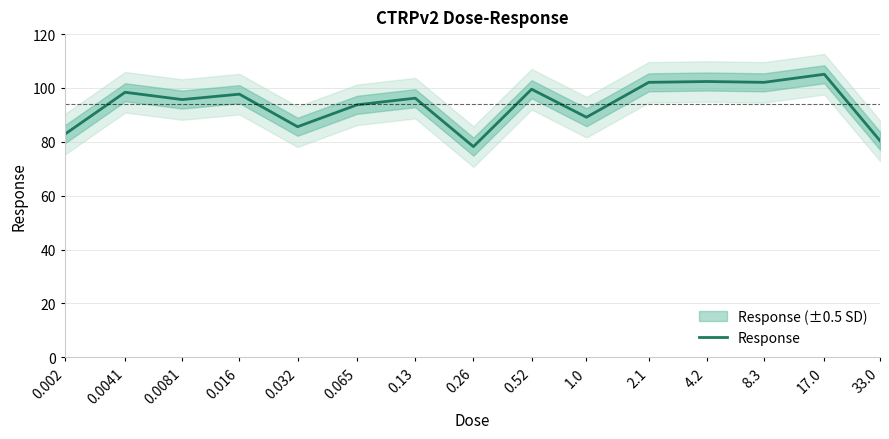

What position from the left is 0.002?

1